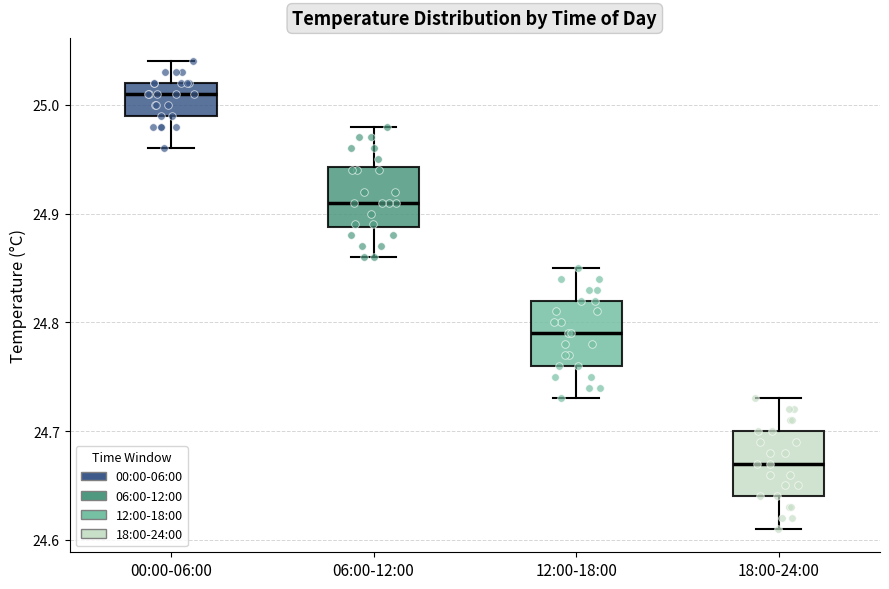

Where is the lower edge of the box for 12:00-18:00 on the y-axis? The values are not printed on the chart, so give them approximately, as read against the axis.

24.76